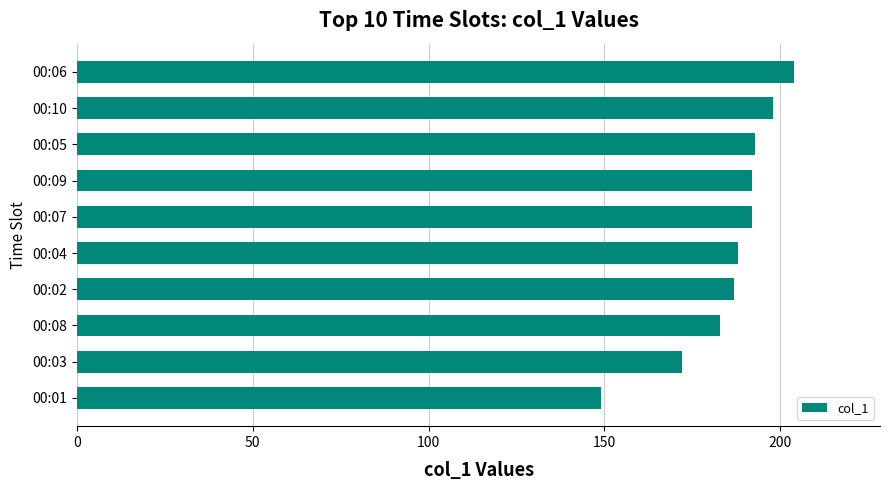

Is it true that the value at 00:10 is 198?

True